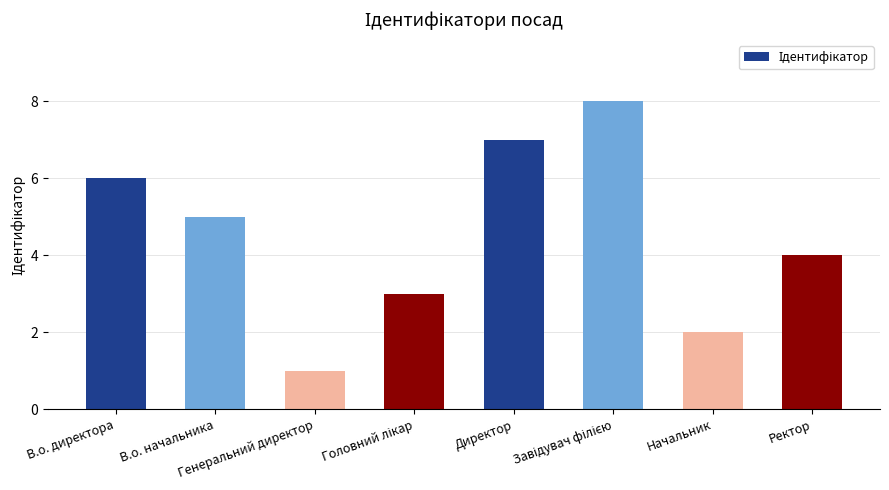

What is the difference between the maximum and minimum values?

7